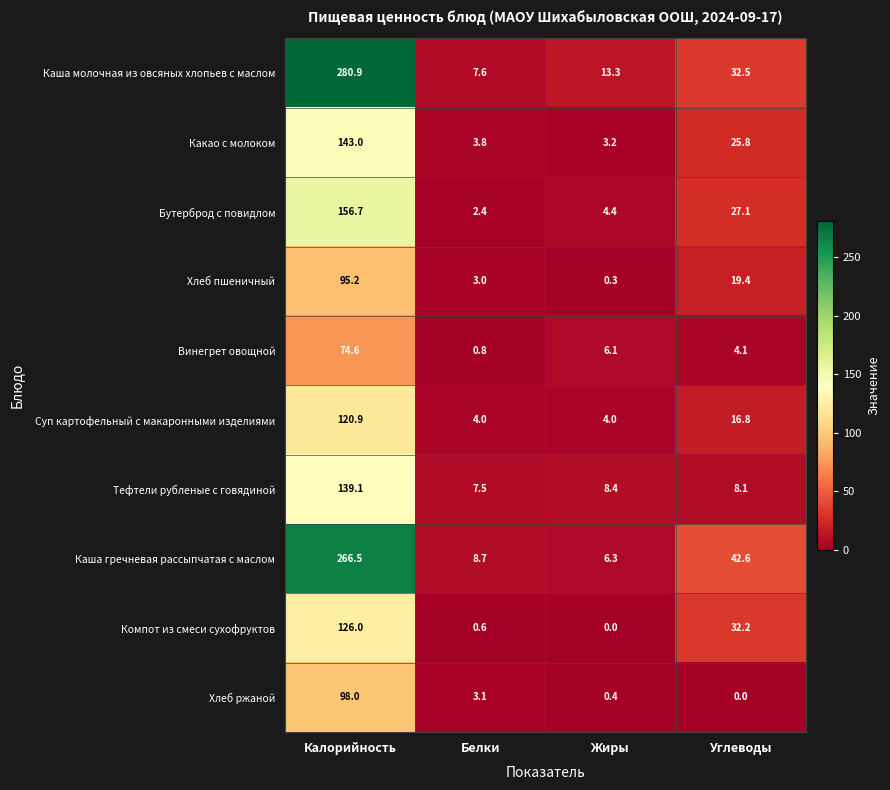

What is the approximate value of Каша гречневая рассыпчатая с маслом at Жиры?

6.3